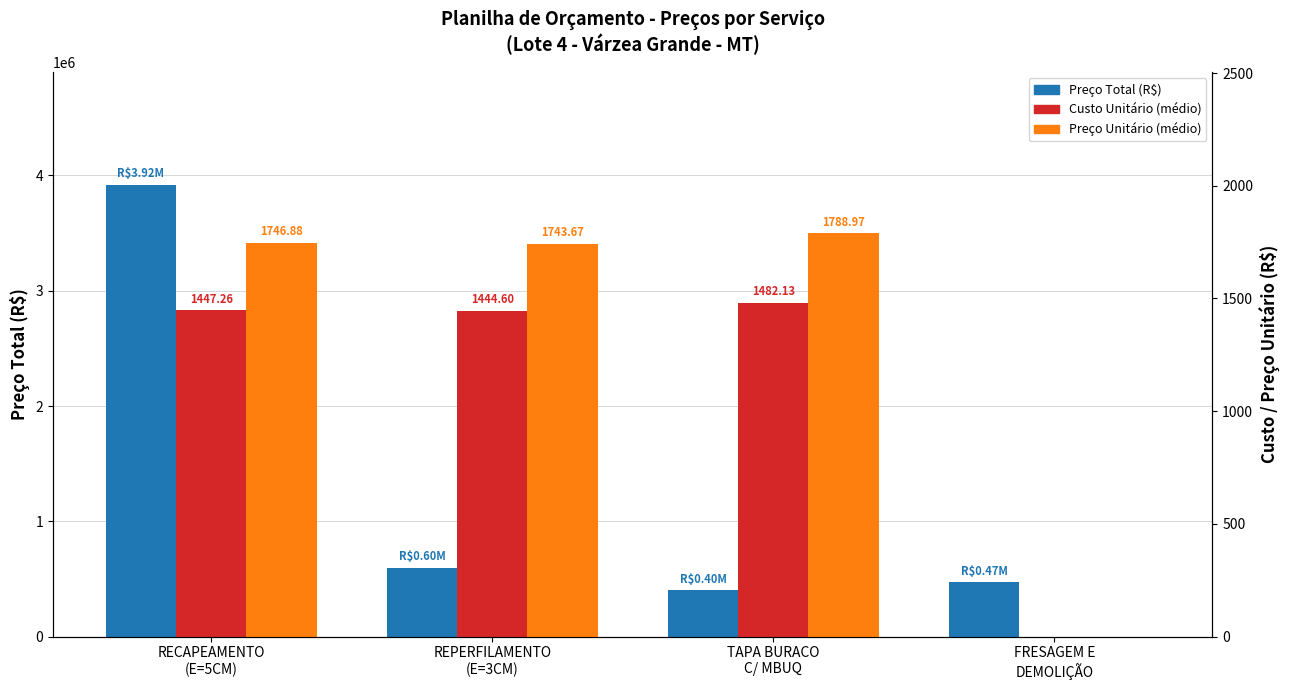

At which label is Preço Unitário (médio) closest to 894?

REPERFILAMENTO
(E=3CM)